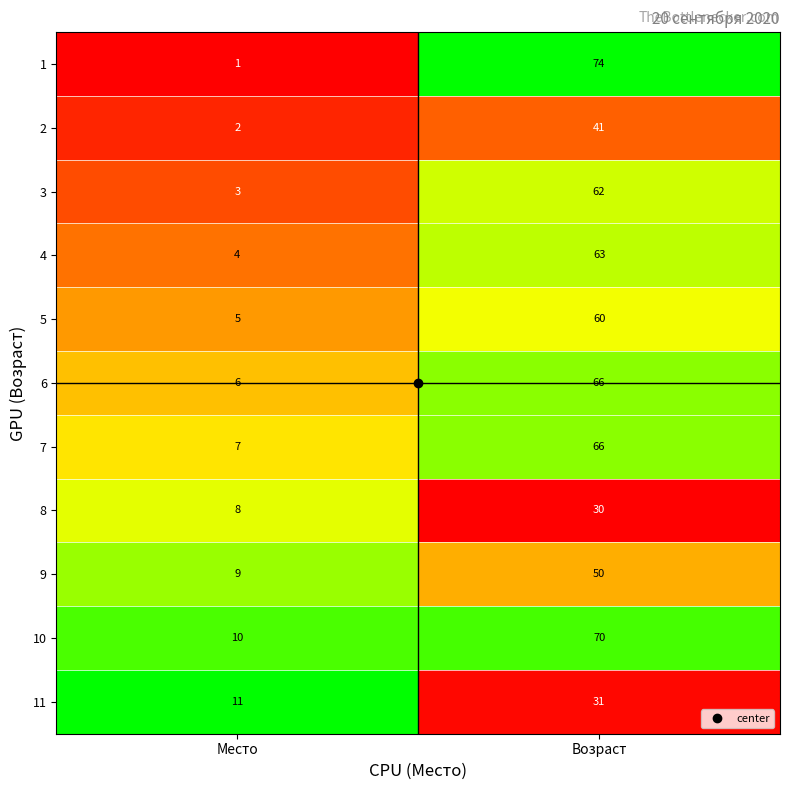

Which series has the largest total across all categories?

10